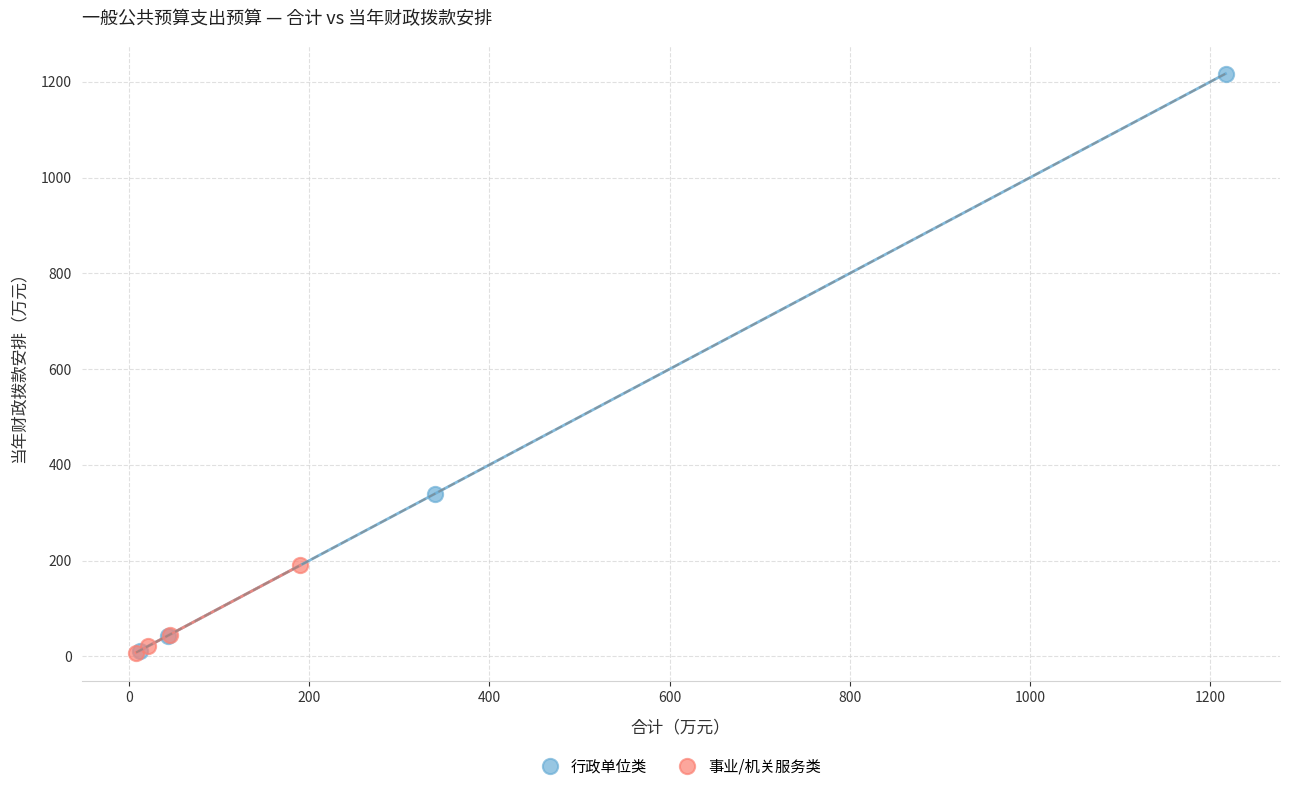

Which series has the widest spread of Y values?

行政单位类